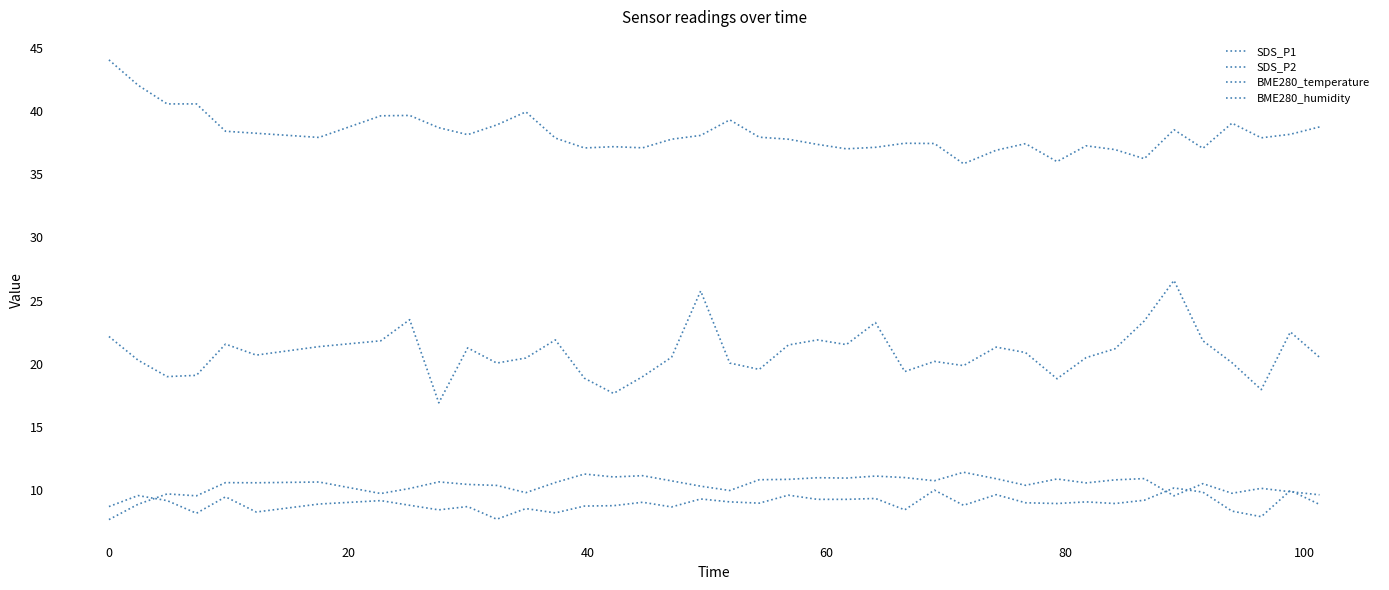

Is this an area chart (filled region under the line)?

No